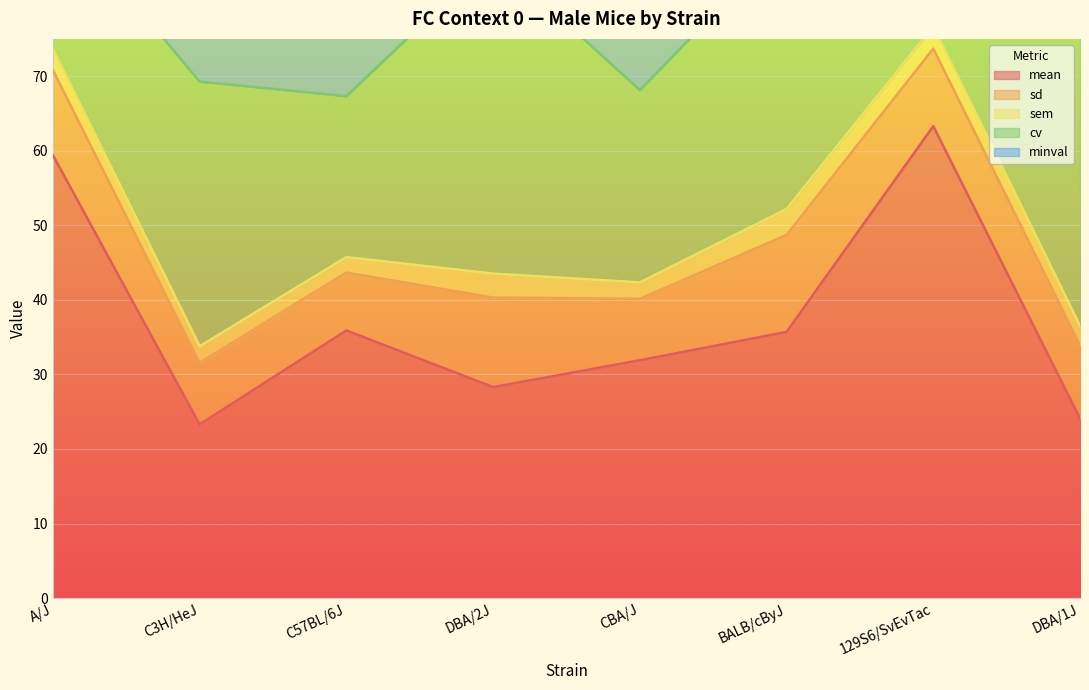

List the series in order of their peak value, lowest first.

cv, sem, sd, minval, mean